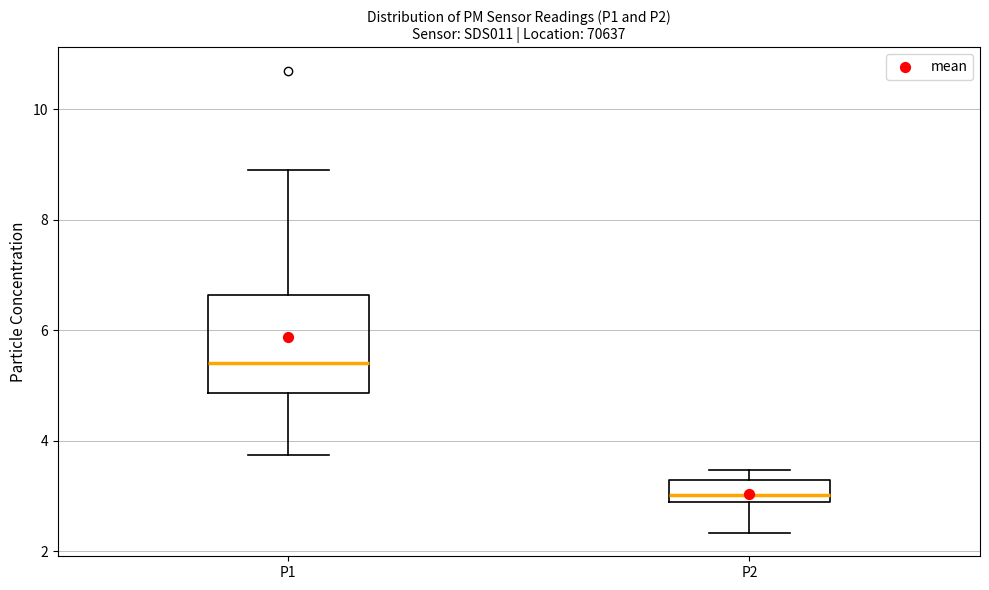

Comparing the boxes themselves (not the whiskers), which one is the tallest?

P1